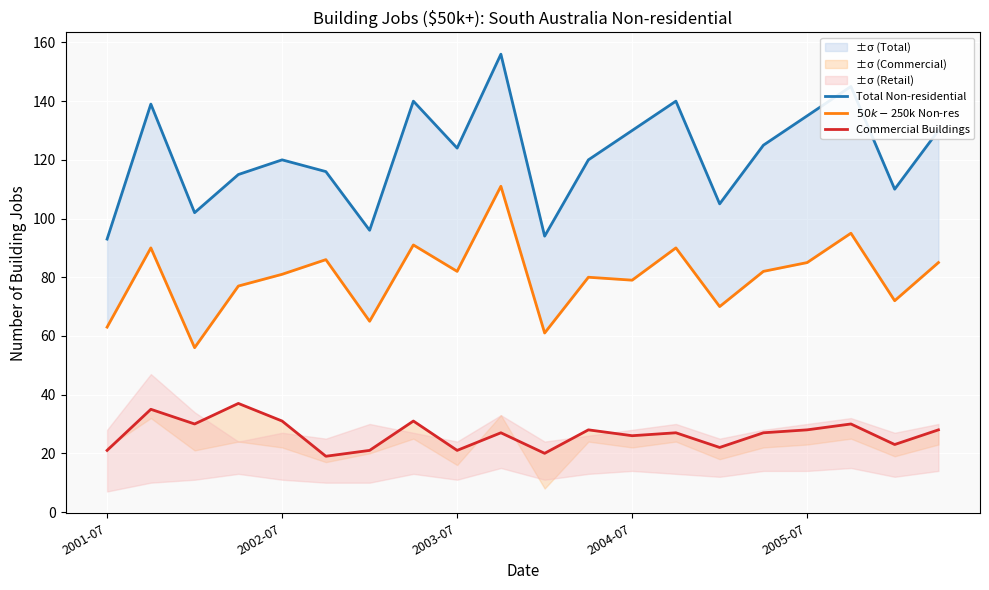

Rank the series by their maximum value, from highest to lowest.

Total Non-residential, $50k-$250k Non-res, Commercial Buildings